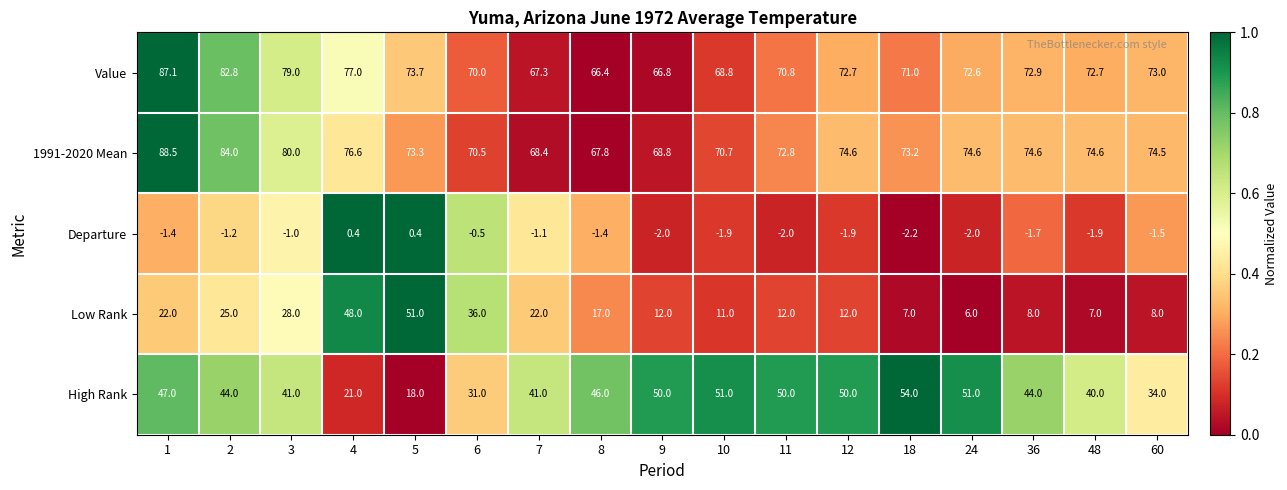

The value of Departure at 2 is -1.2. True or false?

True